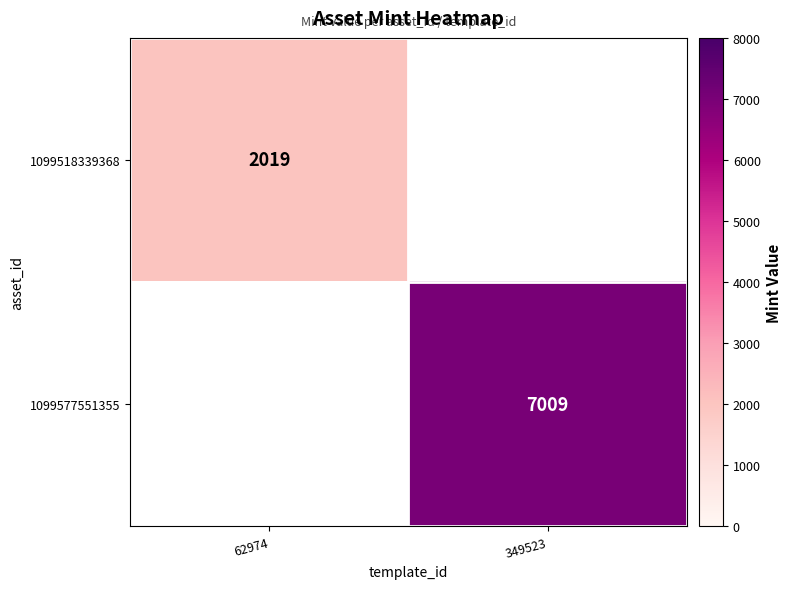

At how many categories does at least one series exceed 6380?

1